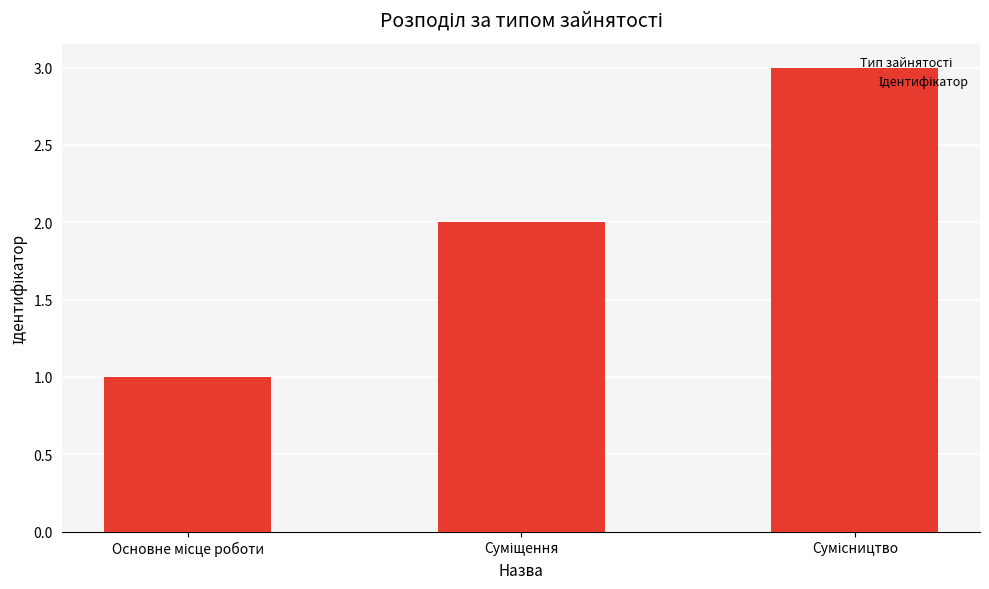

What is the maximum value shown in the chart?

3